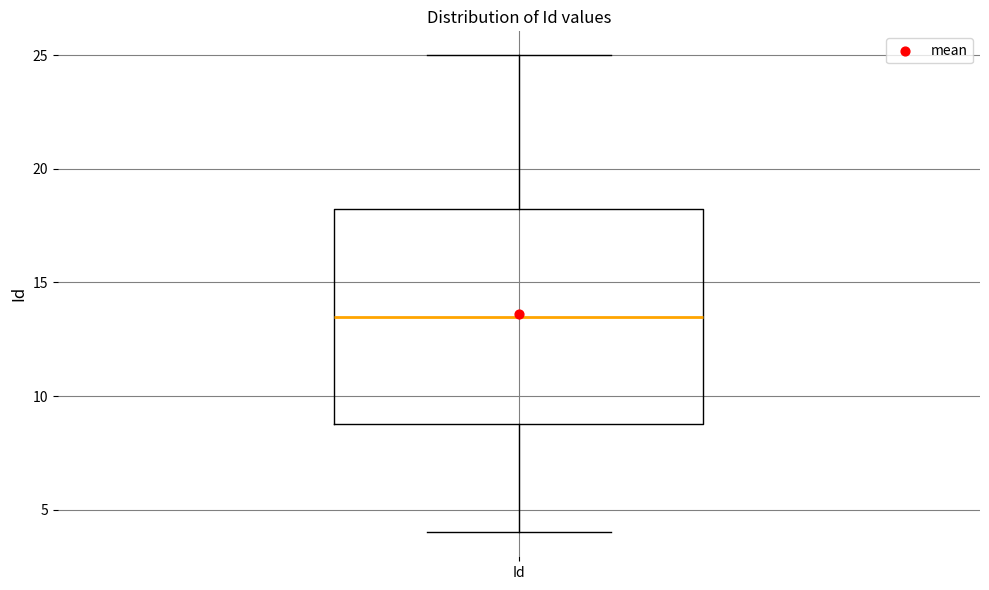

Read this box plot against the y-axis: the position of the median line, the range covered by the box, and the ends of both whiskers. The values are not printed on the chart, so give them approximately, as read against the axis.

median 13.5, box 9.0 to 18.5, whiskers 4.0 to 25.0